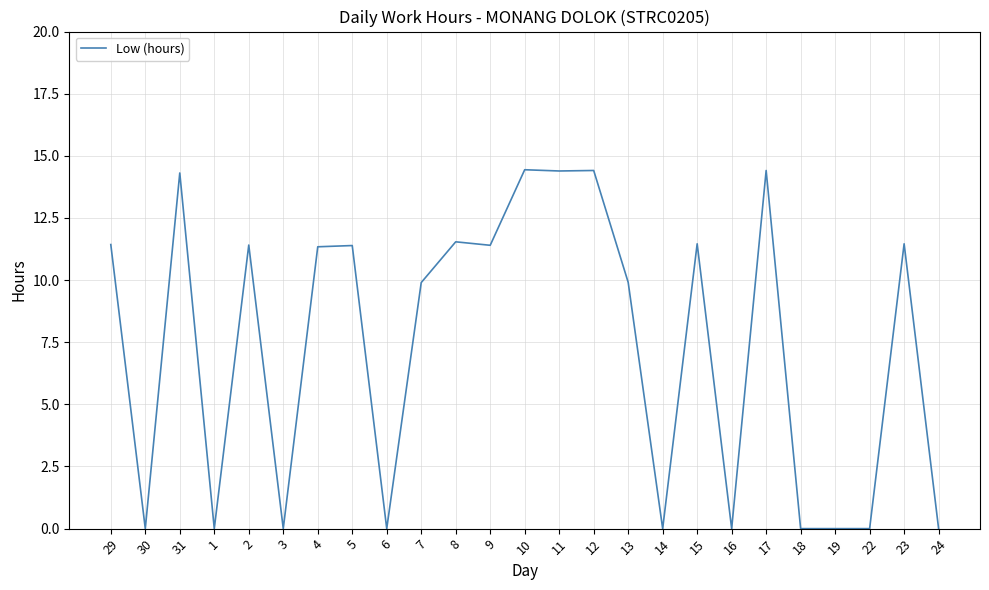

What is the difference between the maximum and minimum values?

14.4